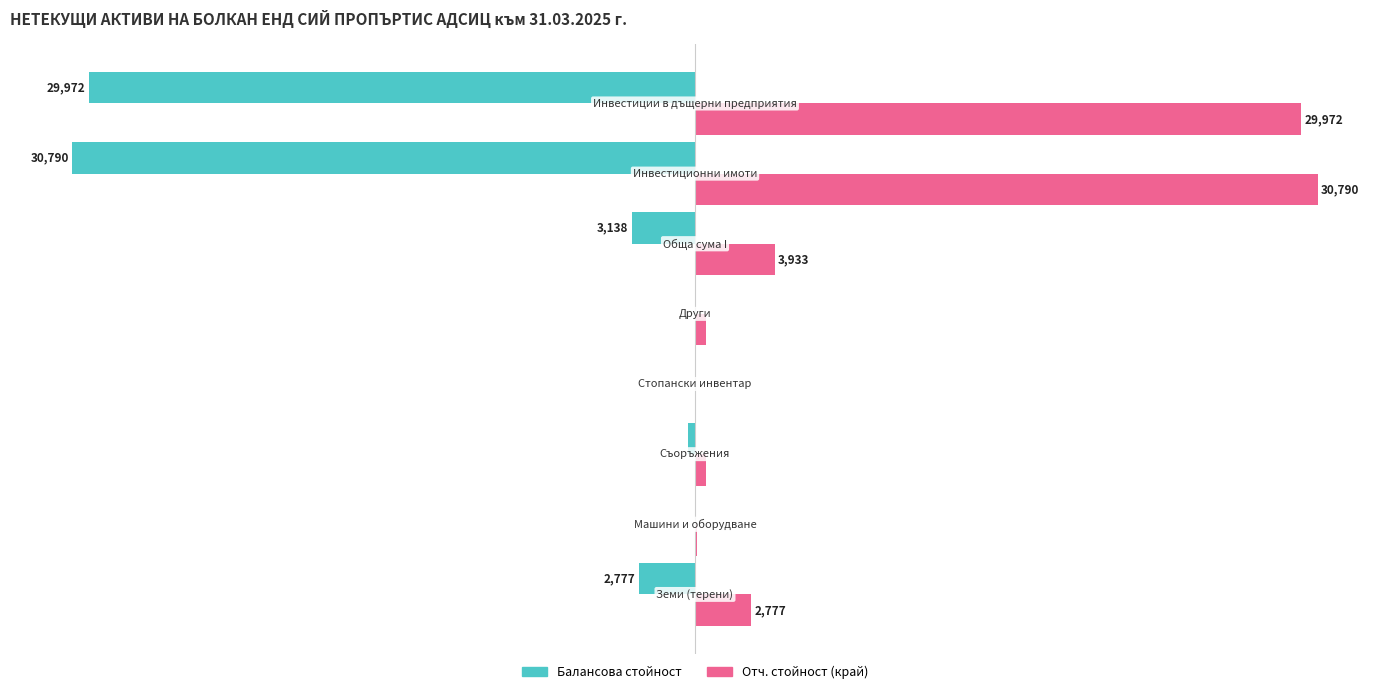

What are all the series names shown in the legend?

Балансова стойност, Отч. стойност (край)